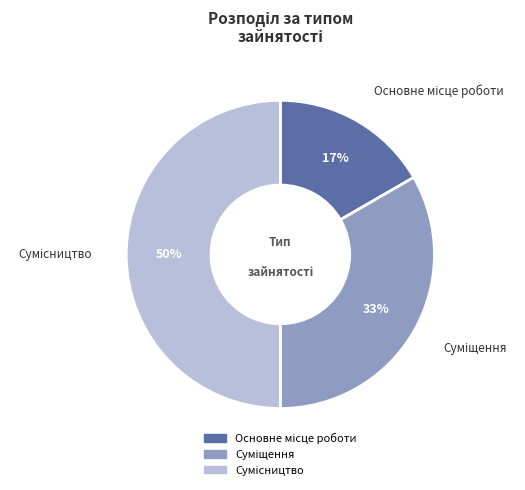

To the nearest percent, what is the difference between the largest and smallest slice percentages?

33%